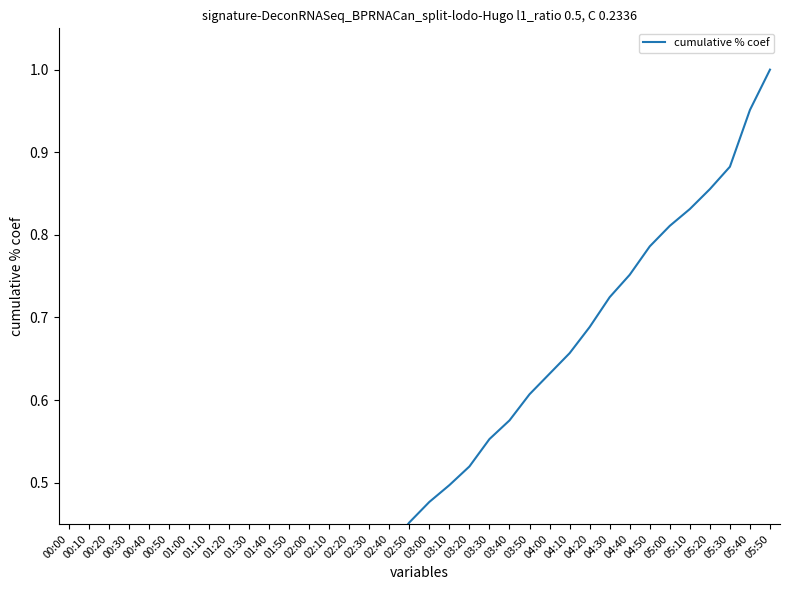

Rank the categories by value from highest to lowest.

05:50, 05:40, 05:30, 05:20, 05:10, 05:00, 04:50, 04:40, 04:30, 04:20, 04:10, 04:00, 03:50, 03:40, 03:30, 03:20, 03:10, 03:00, 02:50, 02:40, 02:30, 02:20, 02:10, 02:00, 01:50, 01:40, 01:30, 01:20, 01:10, 01:00, 00:50, 00:40, 00:30, 00:20, 00:10, 00:00